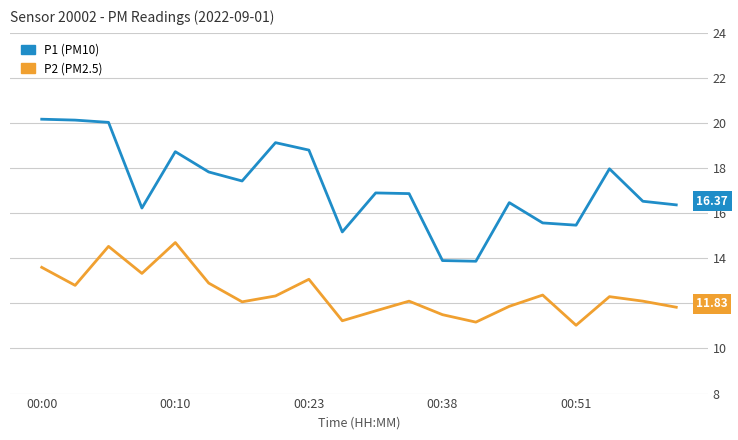

What is the difference between the second highest and minimum values in the P1 (PM10) series?

6.3